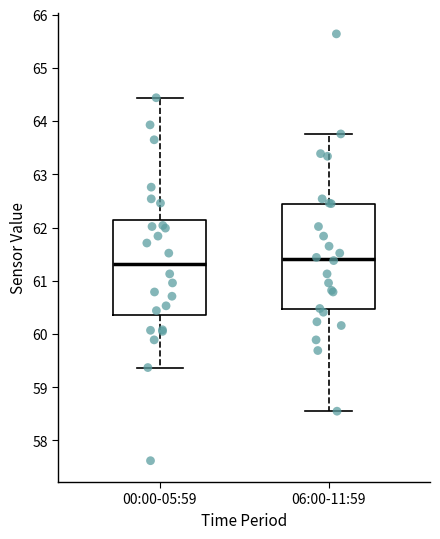

Reading left to right, read every box against the y-axis: the position of its median line, the range the box covers, and the ends of its whiskers. The values are not printed on the chart, so give them approximately, as read against the axis.

00:00-05:59: median 61.3, box 60.4 to 62.1, whiskers 59.4 to 64.4
06:00-11:59: median 61.4, box 60.5 to 62.5, whiskers 58.6 to 63.8